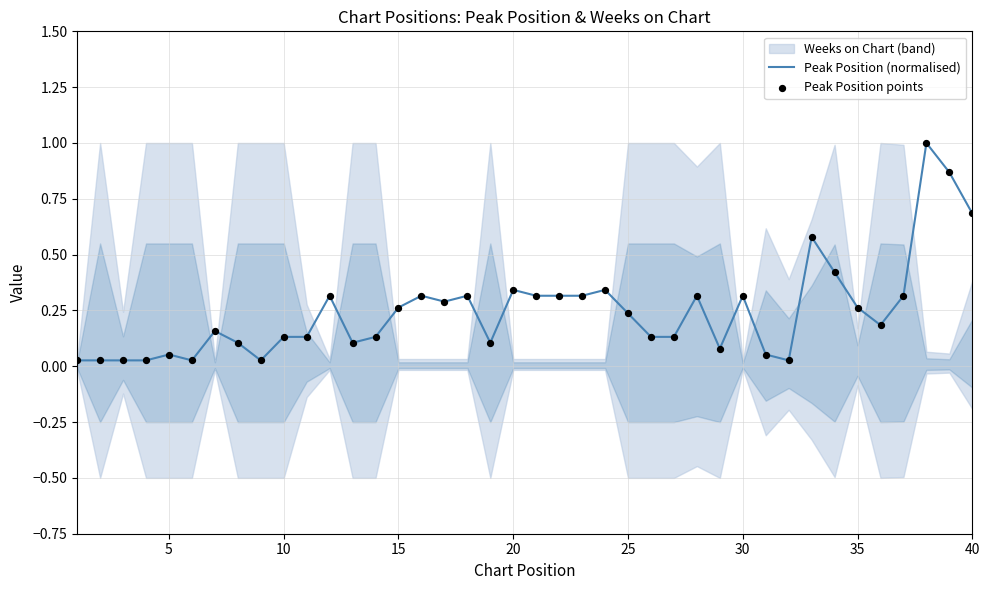

Is the value of Peak Position (normalised) at 13 greater than the value of Peak Position points at 26?

No